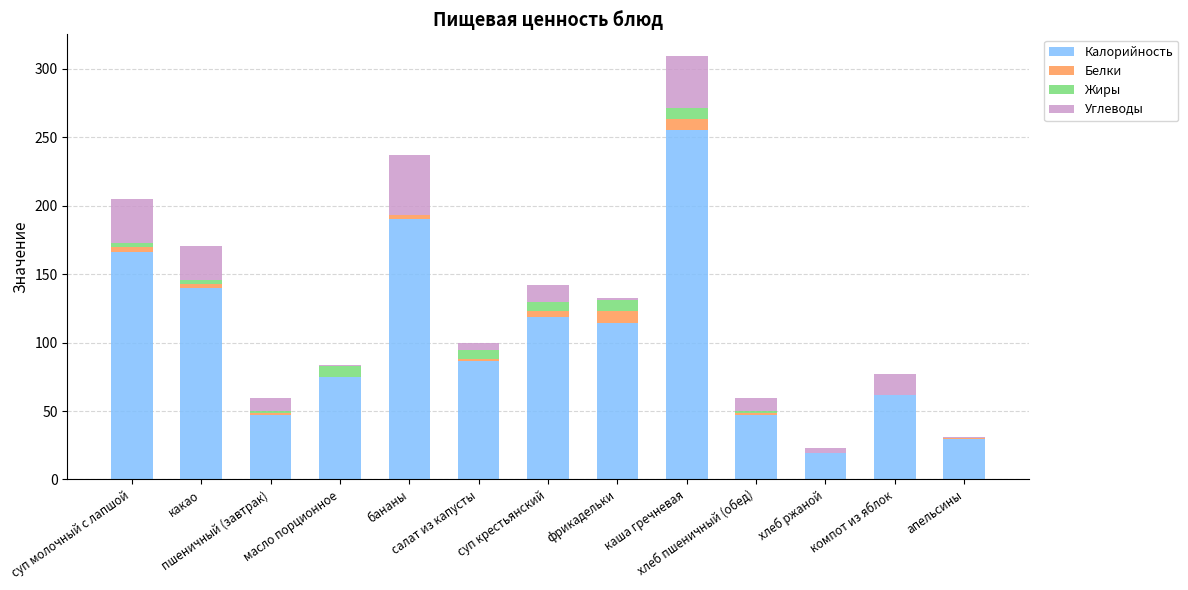

The Калорийность series shows 173.3 at фрикадельки. True or false?

False